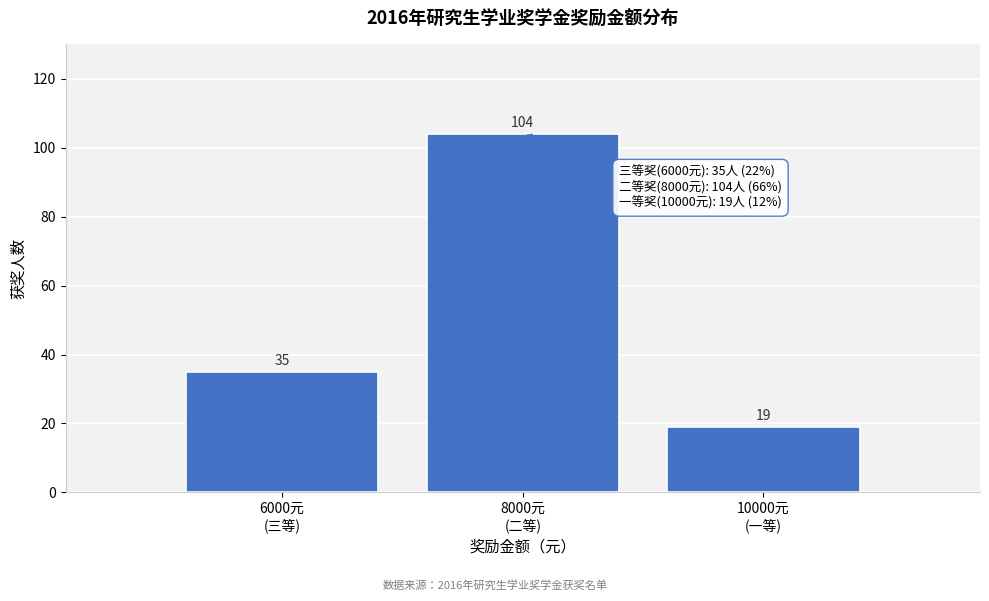

Reading left to right, transcribe all the data shown in this chart.

35	104	19